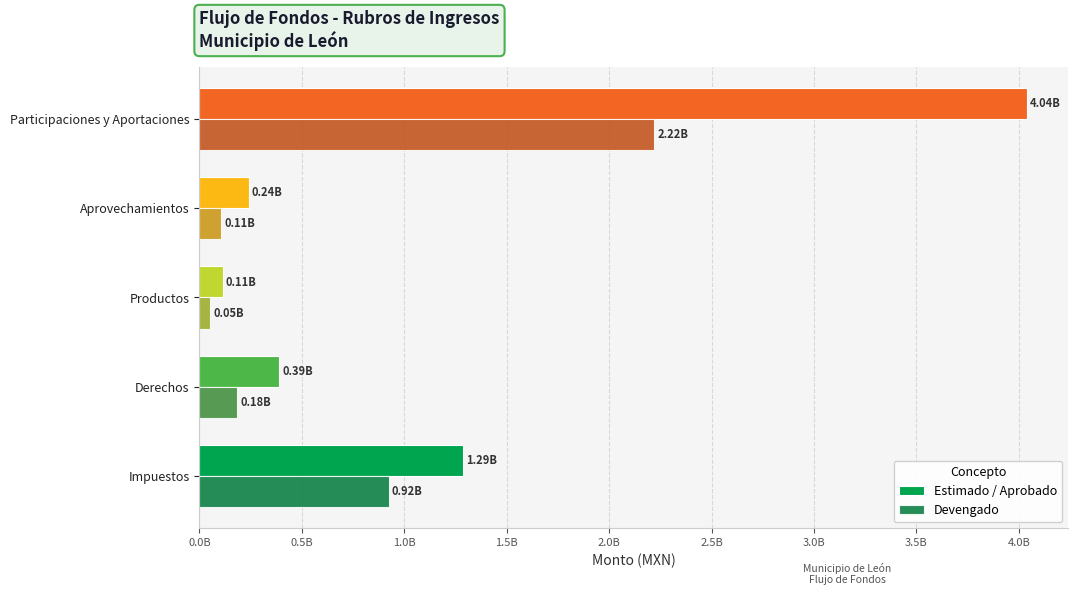

Which series has the largest total across all categories?

Estimado / Aprobado